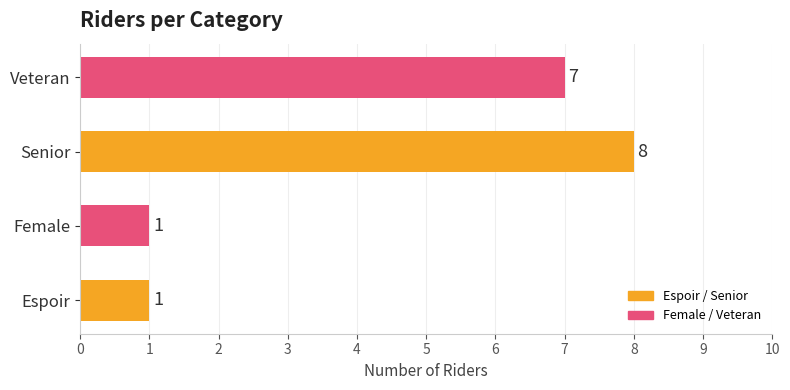

Reading top to bottom, transcribe all the data shown in this chart.

7	8	1	1